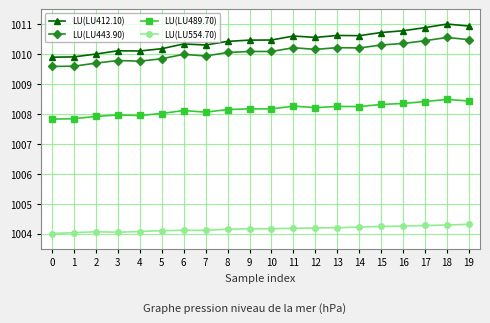

How many categories are shown in the chart?

20